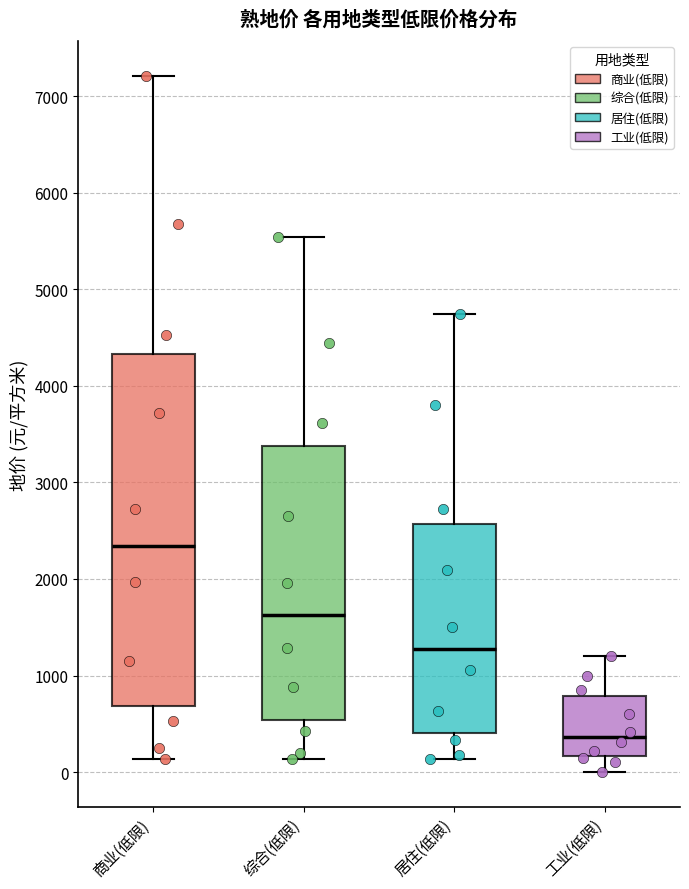

Reading left to right, transcribe this box plot: for each box, give where its median line is, the range the box spans, and where its two whiskers end, as read against the y-axis. The values are not printed on the chart, so give them approximately, as read against the axis.

商业(低限): median 2300, box 700 to 4300, whiskers 100 to 7200
综合(低限): median 1600, box 500 to 3400, whiskers 100 to 5500
居住(低限): median 1300, box 400 to 2600, whiskers 100 to 4700
工业(低限): median 400, box 200 to 800, whiskers 0 to 1200